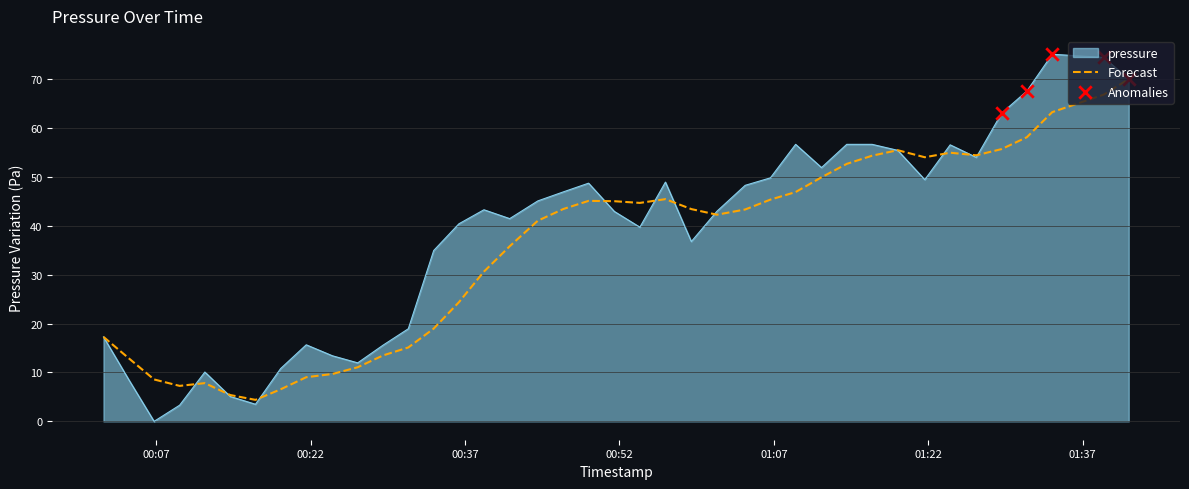

Which series has the largest range (max minus min)?

pressure